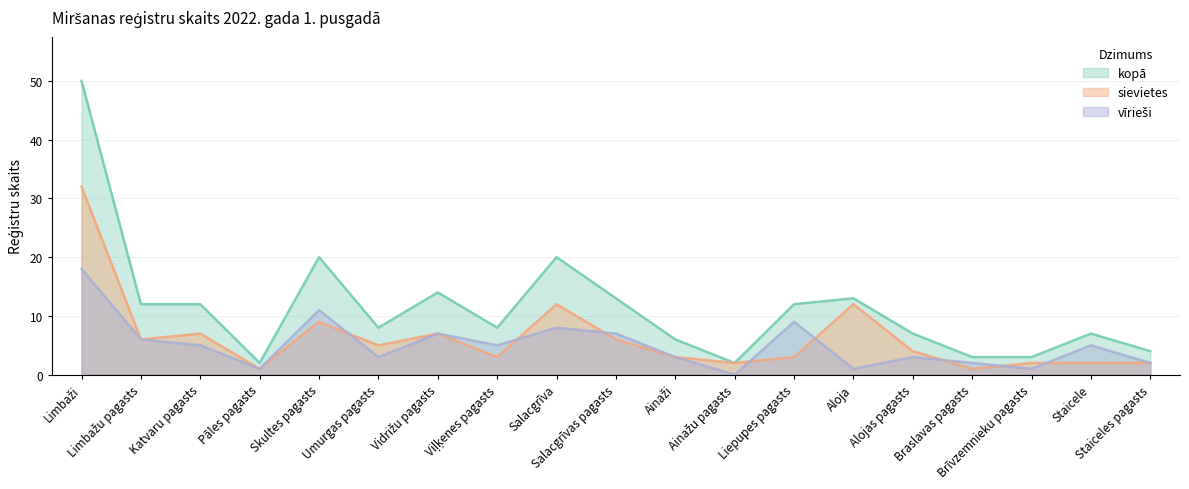

Between Salacgrīva and Aloja, which is larger?

Salacgrīva